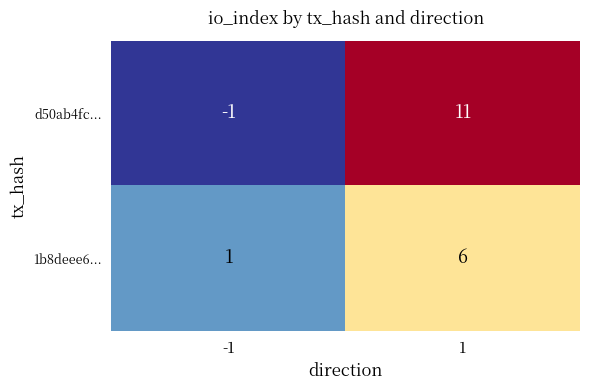

Between -1 and 1, which series saw the biggest shift?

d50ab4fc...